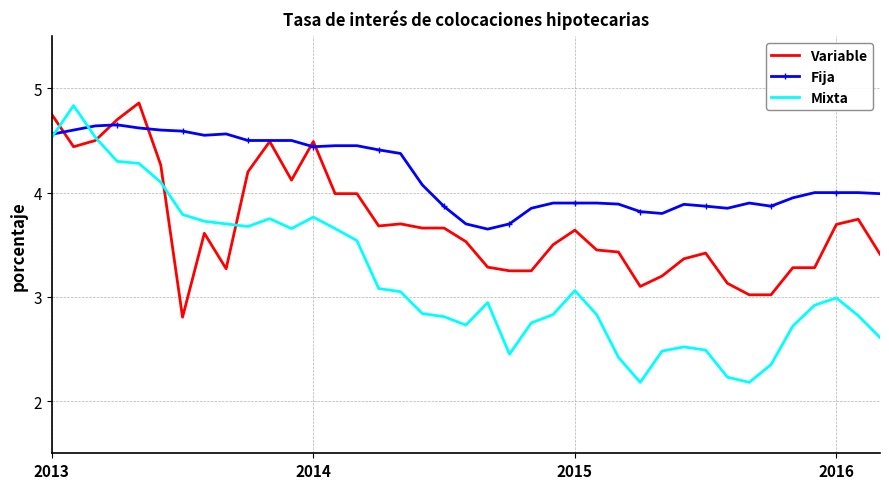

Which series has the largest total across all categories?

Fija